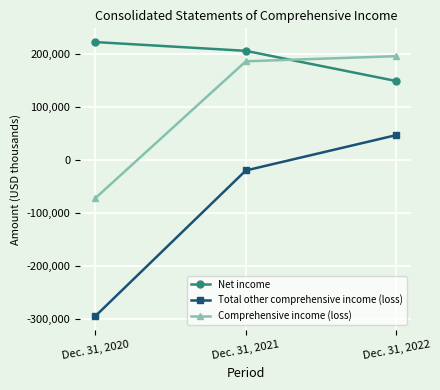

The Net income series shows 218962 at Dec. 31, 2022. True or false?

False